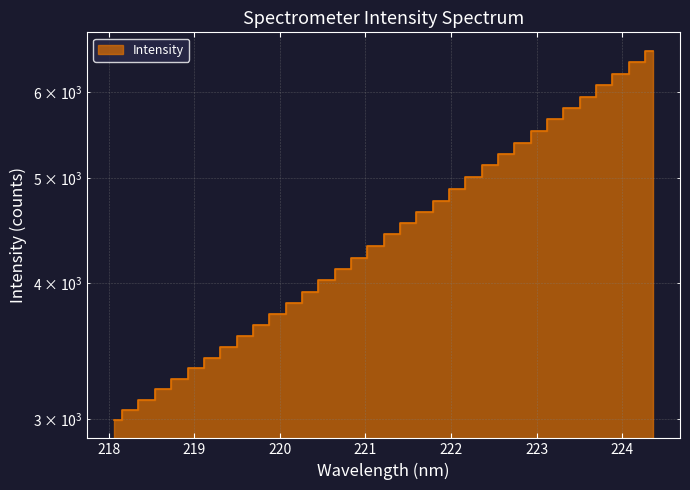

What is the change in value from 218.2508 to 219.3979?

+435.5